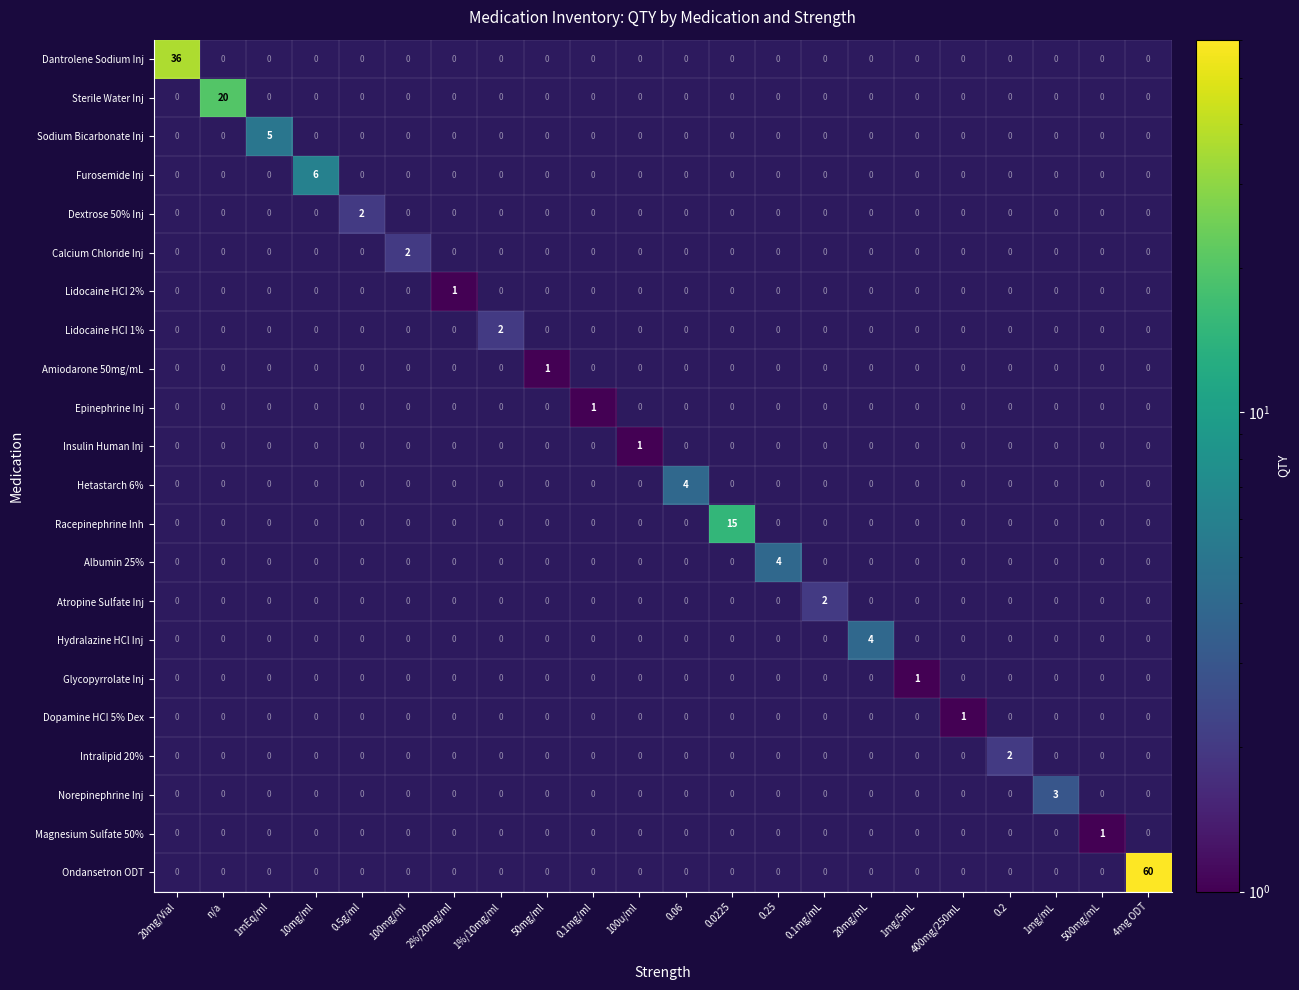

What is the average value?

8